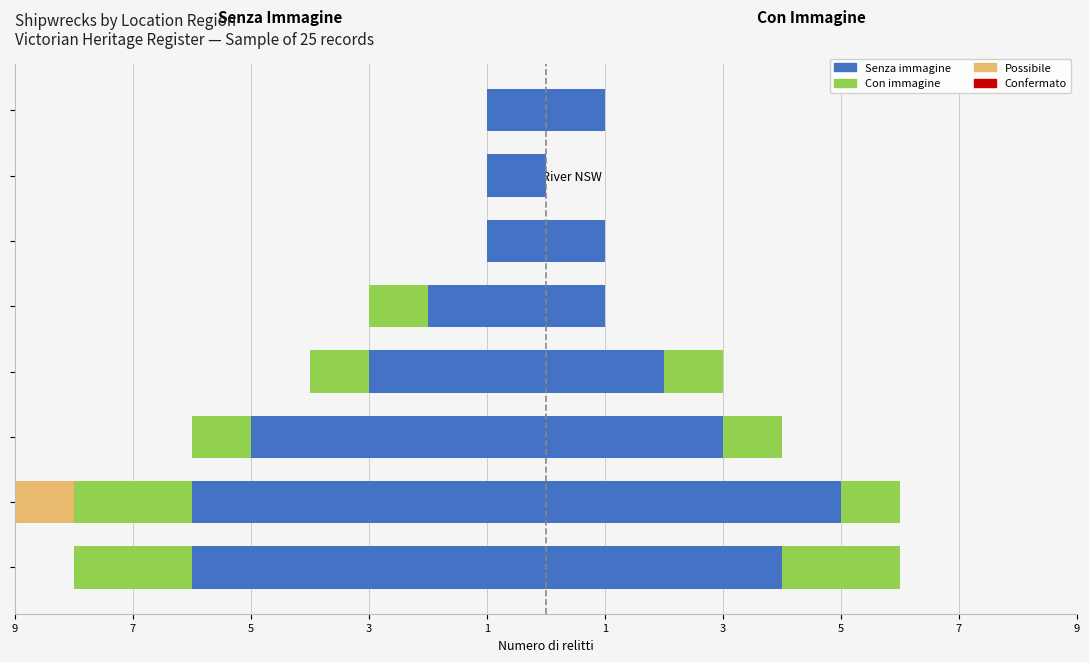

Is the value of Senza immagine at Lady Bay greater than the value of Possibile at Port Phillip?

No